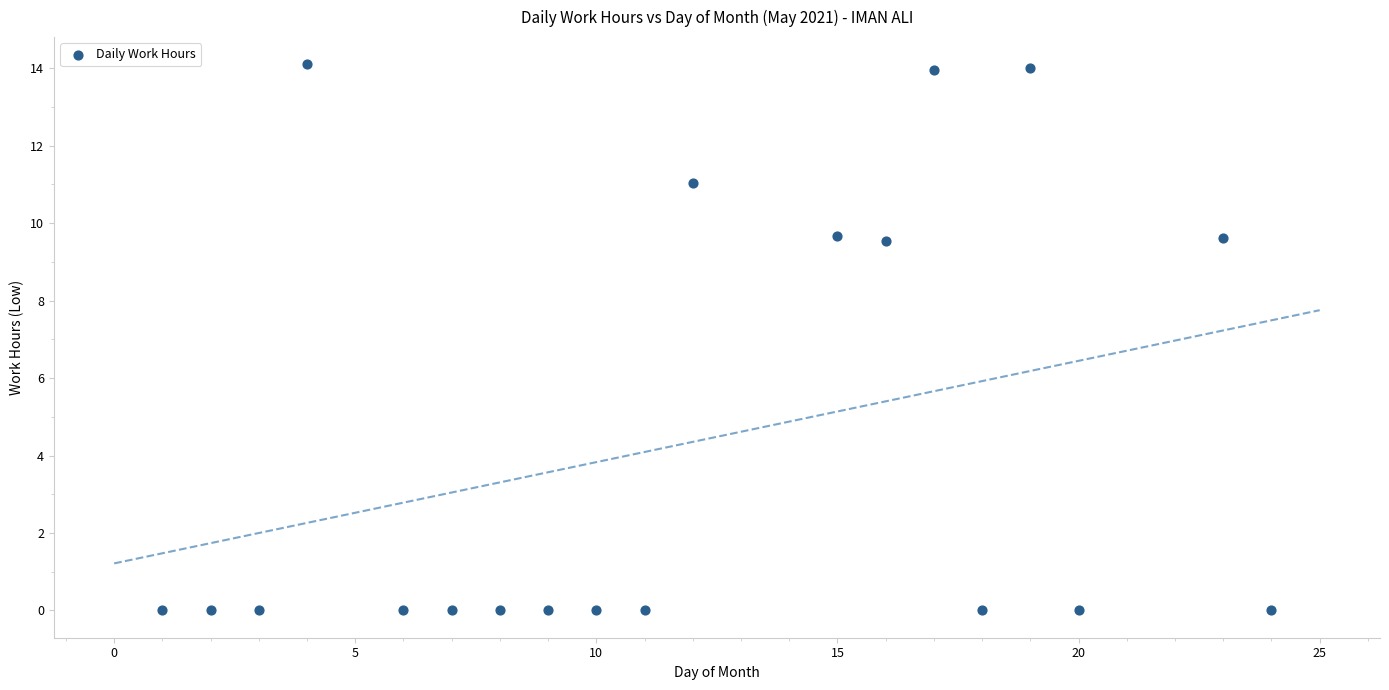

What is the range of Y values (max minus min)?

14.1